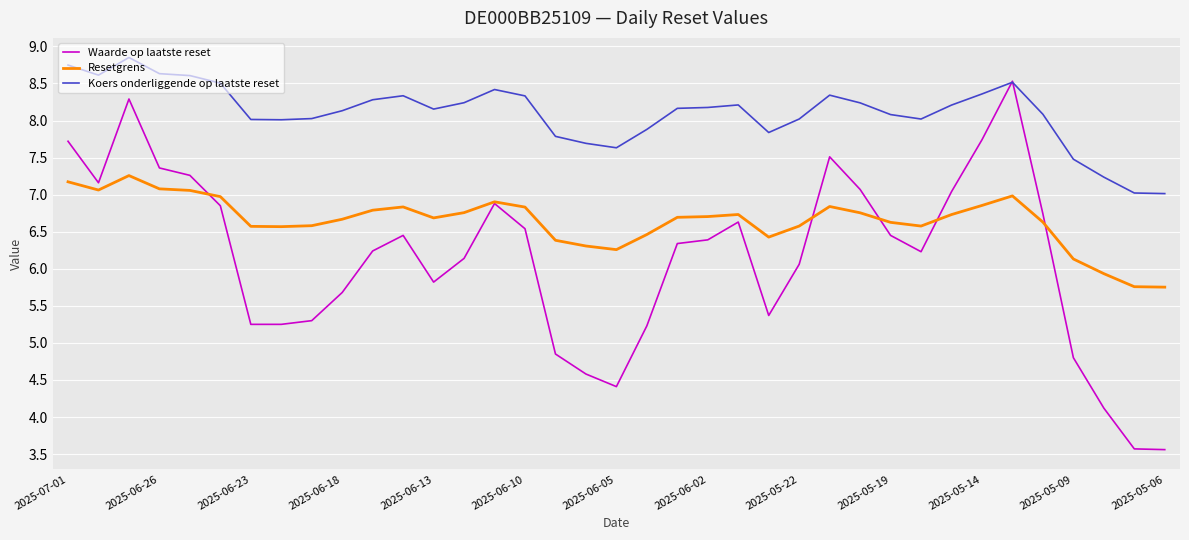

True or false: Resetgrens and Koers onderliggende op laatste reset cross at least once.

False